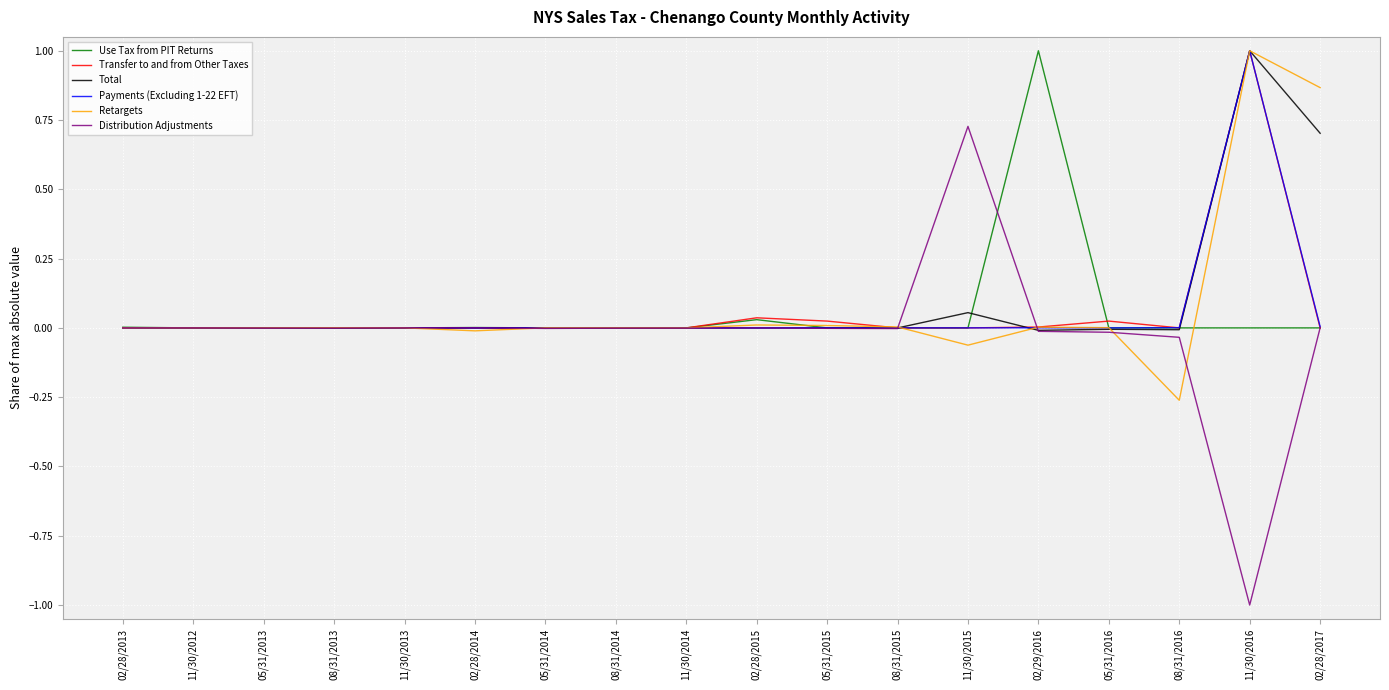

At which category is the sum across all series the highest?

11/30/2016